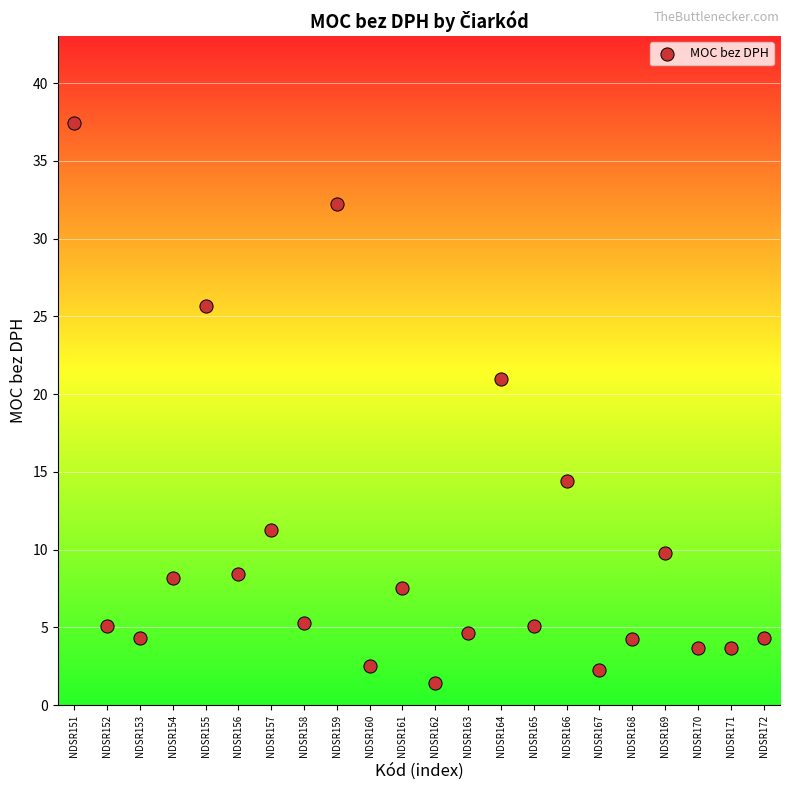

What Y value in the scatter plot is closest to 19?

21.0